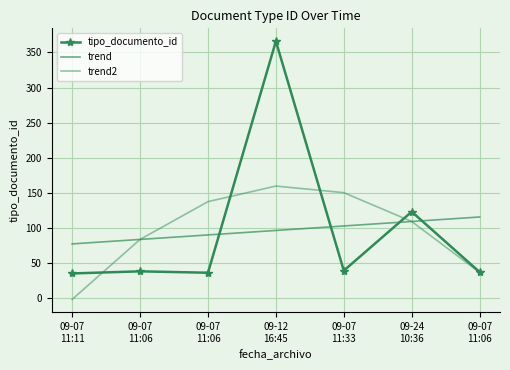

How many lines are shown in the chart?

3